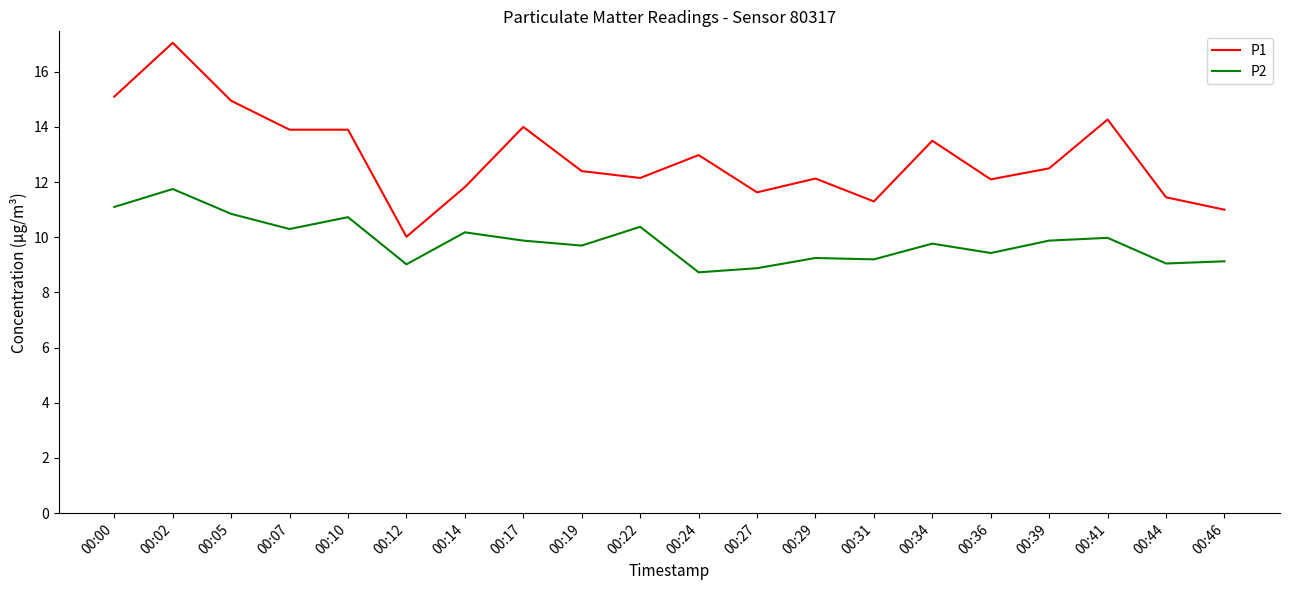

Which series changed the most between 00:14 and 00:31?

P2